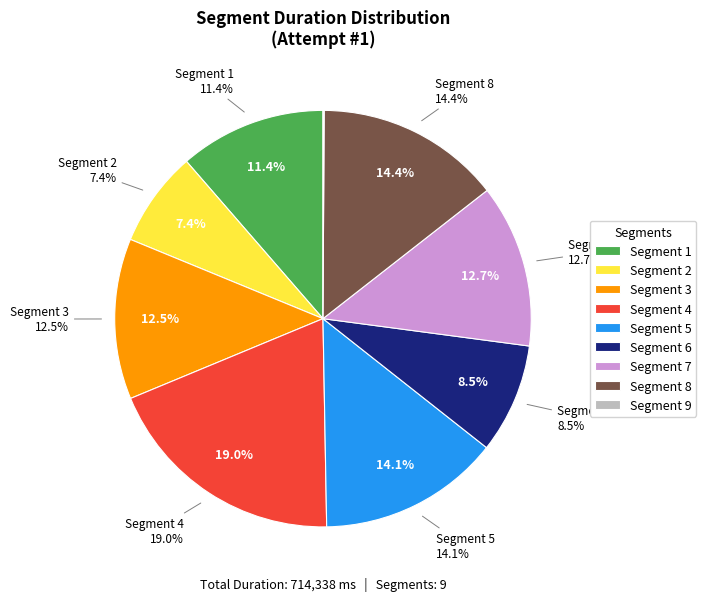

To the nearest percent, what is the difference between the 2 and 4 slice percentages?

12%